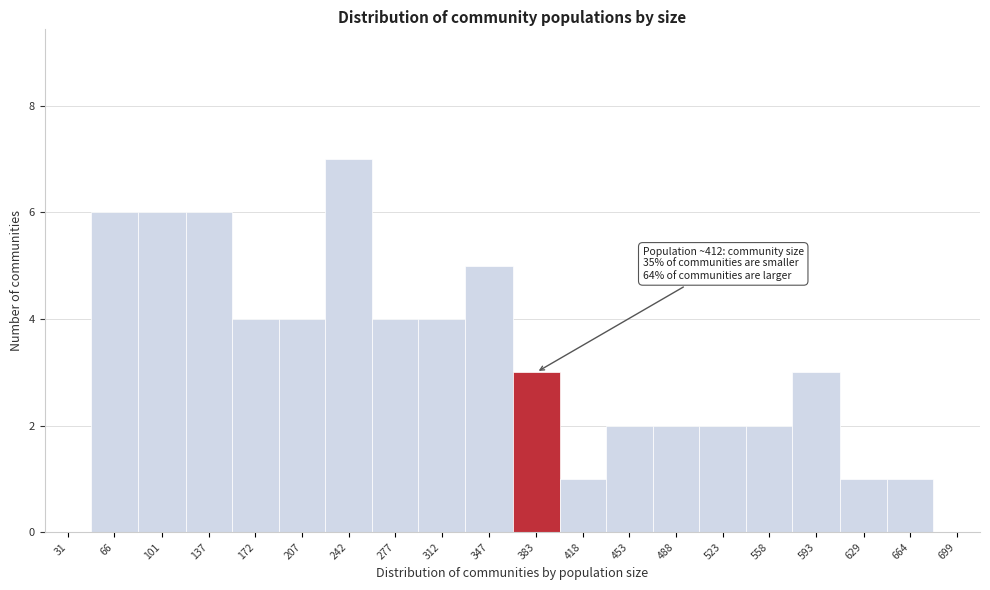

Reading left to right, transcribe all the data shown in this chart.

31=0	66=6	101=6	137=6	172=4	207=4	242=7	277=4	312=4	347=5	383=3	418=1	453=2	488=2	523=2	558=2	593=3	629=1	664=1	699=0